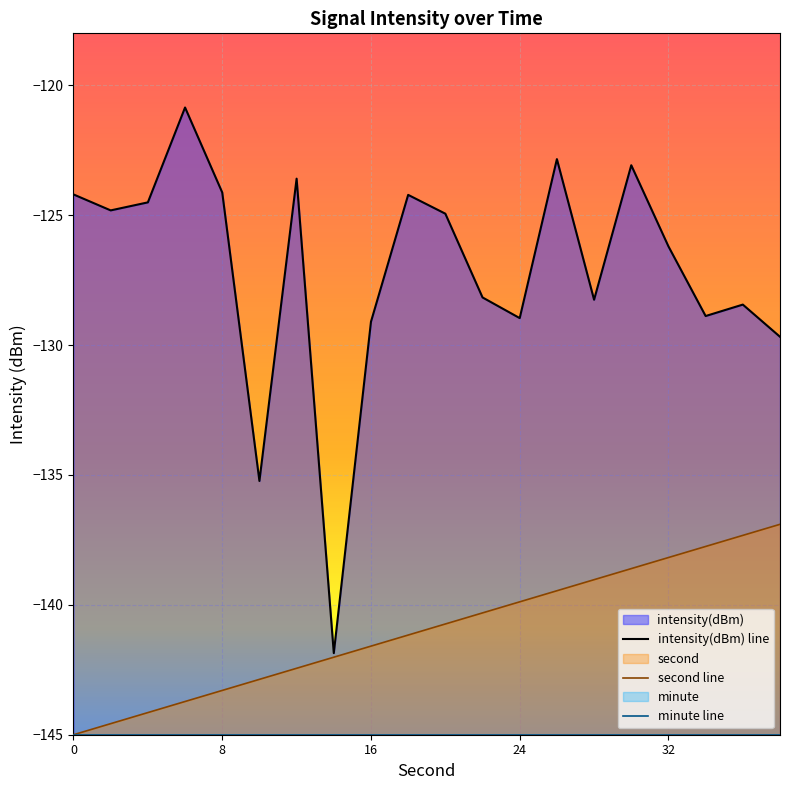

How many interior local valleys does the intensity(dBm) series have?

6